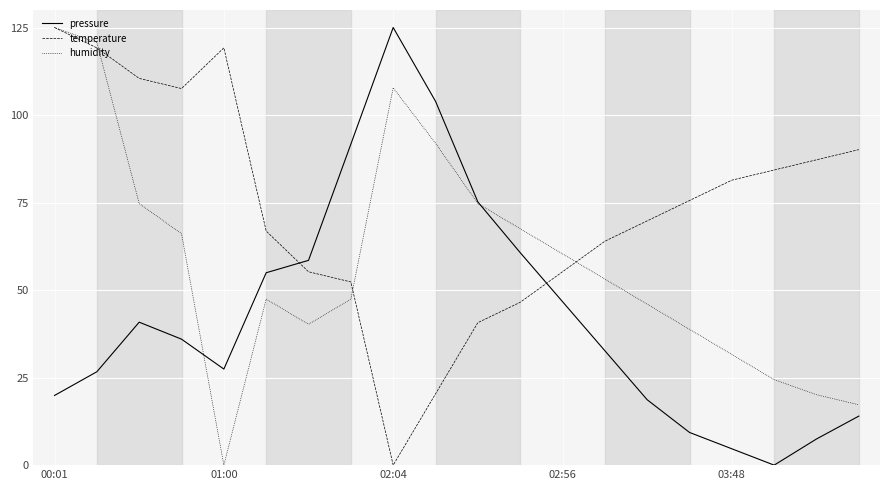

List the series in order of their overall mean, lowest first.

pressure, humidity, temperature